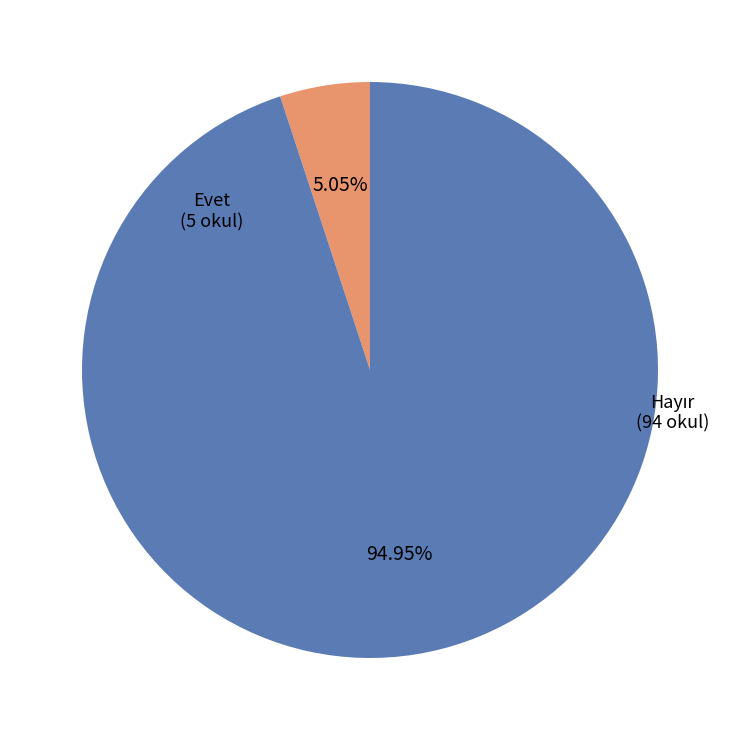

Does Evet represent more than half of the total?

No